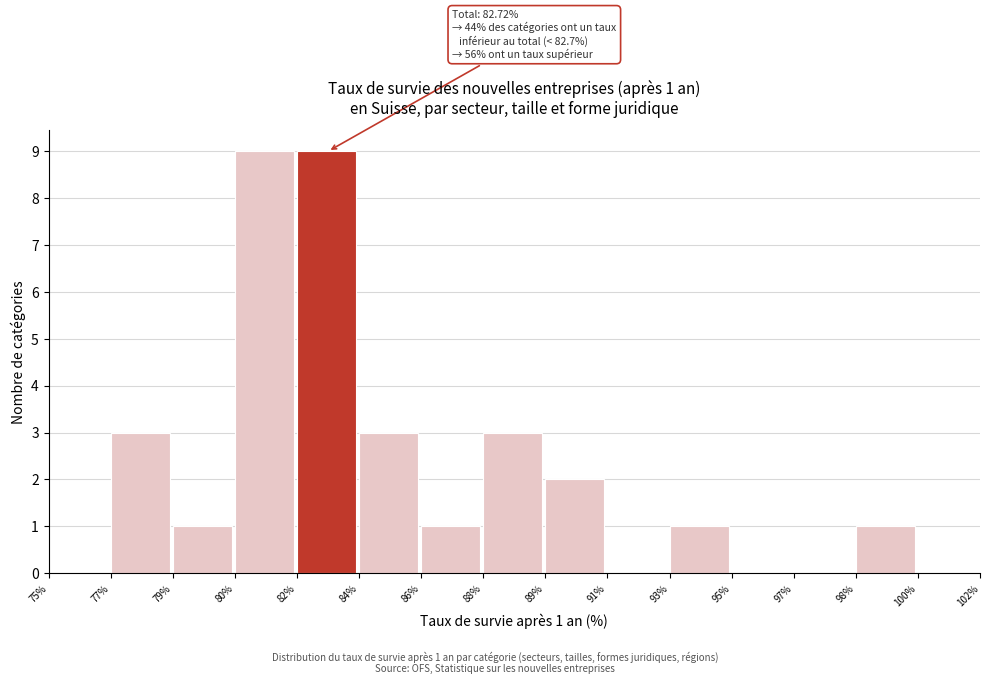

Reading left to right, extract all data points from this chart.

75%=0	77%=3	79%=1	80%=9	82%=9	84%=3	86%=1	88%=3	89%=2	91%=0	93%=1	95%=0	97%=0	98%=1	100%=0